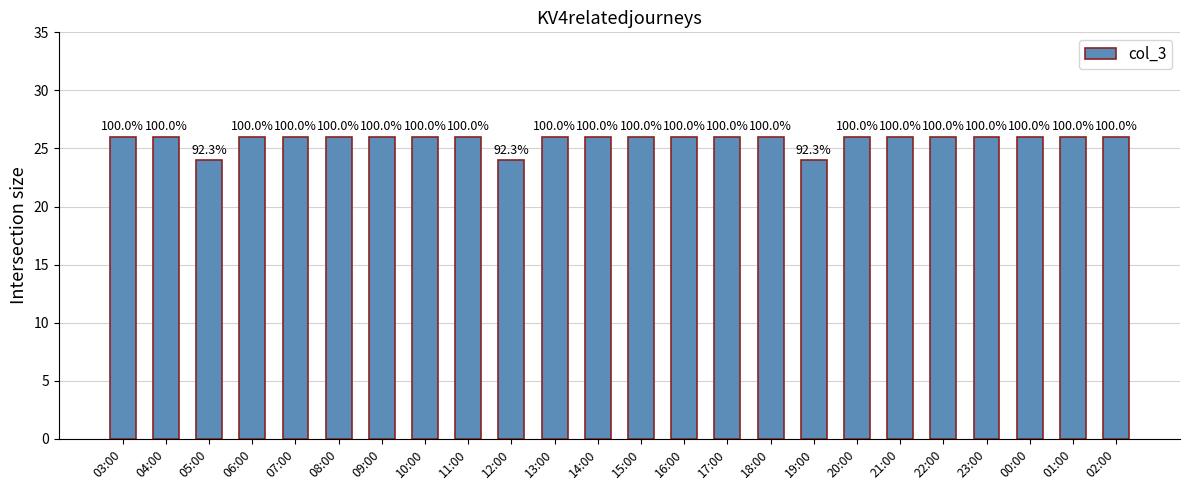

What is the change in value from 12:00 to 20:00?

+2